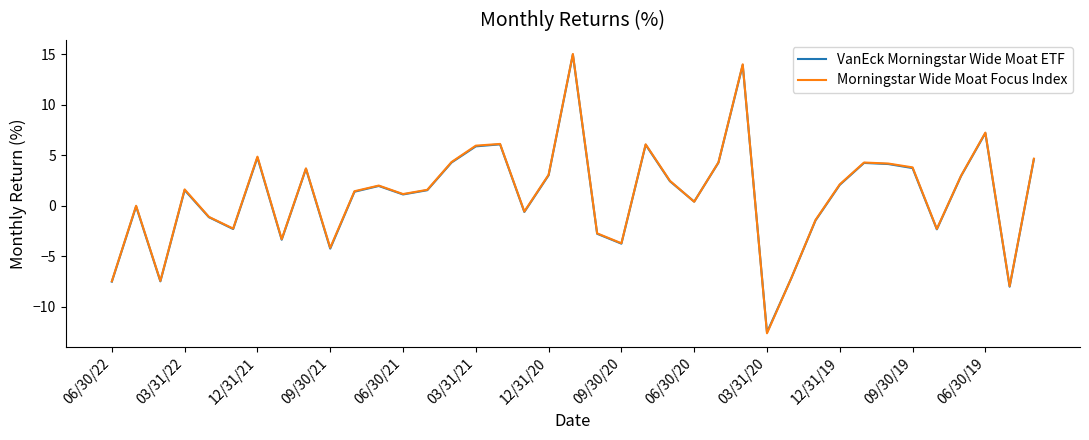

How many values in the Morningstar Wide Moat Focus Index series exceed 1?

23